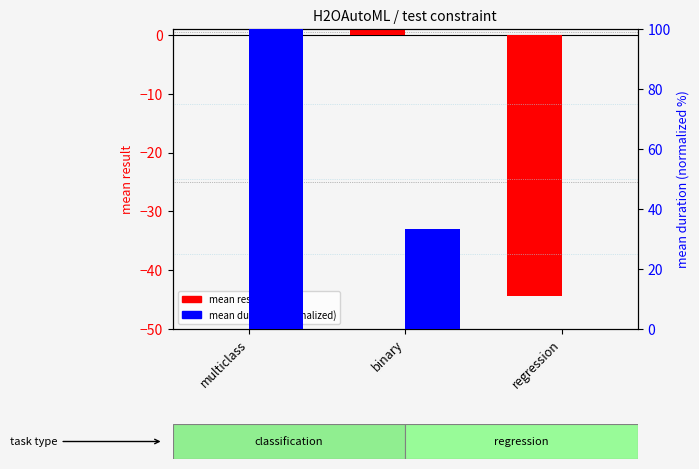

What is the difference between the highest and lowest values at regression?

44.3